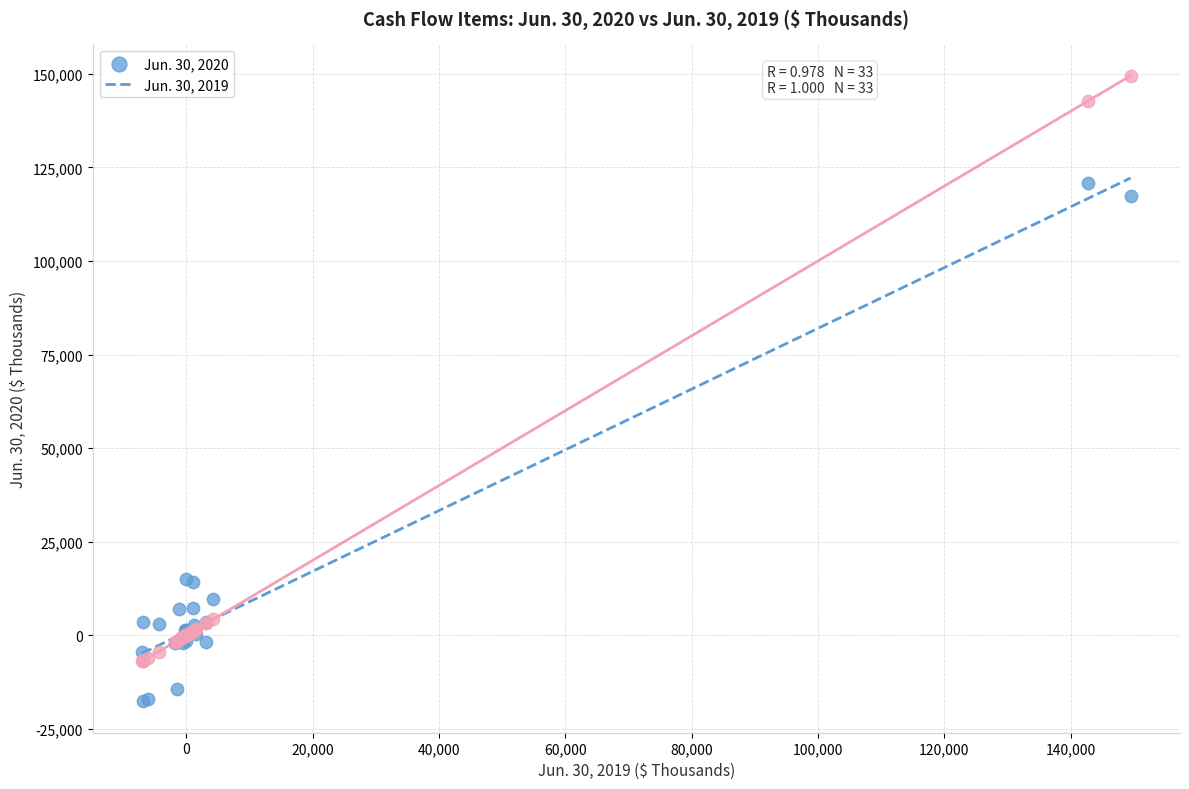

What are all the series names shown in the legend?

Jun. 30, 2020, Jun. 30, 2019